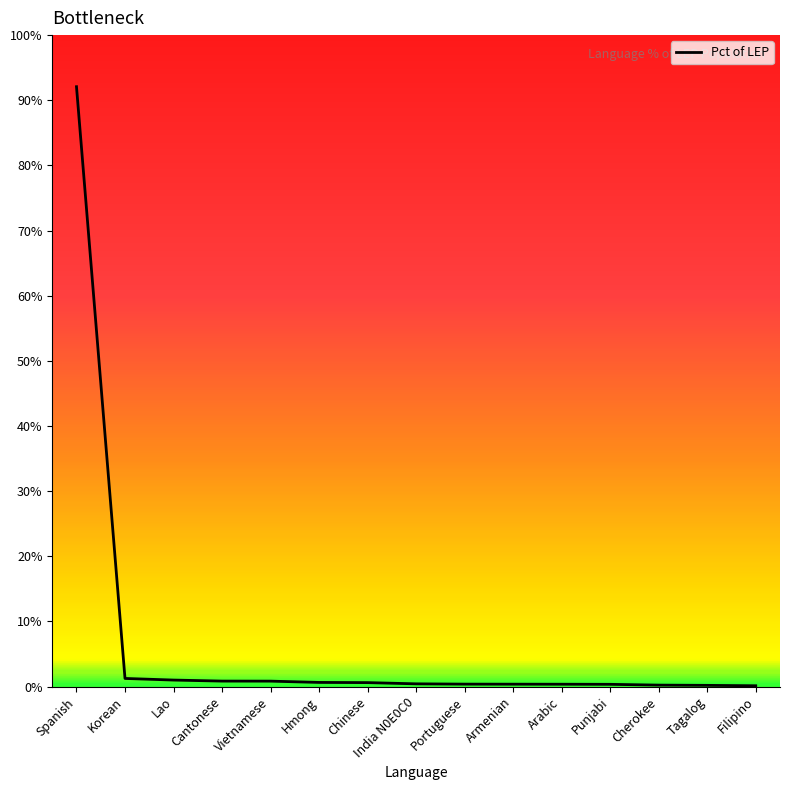

What is the maximum value shown in the chart?

92.1